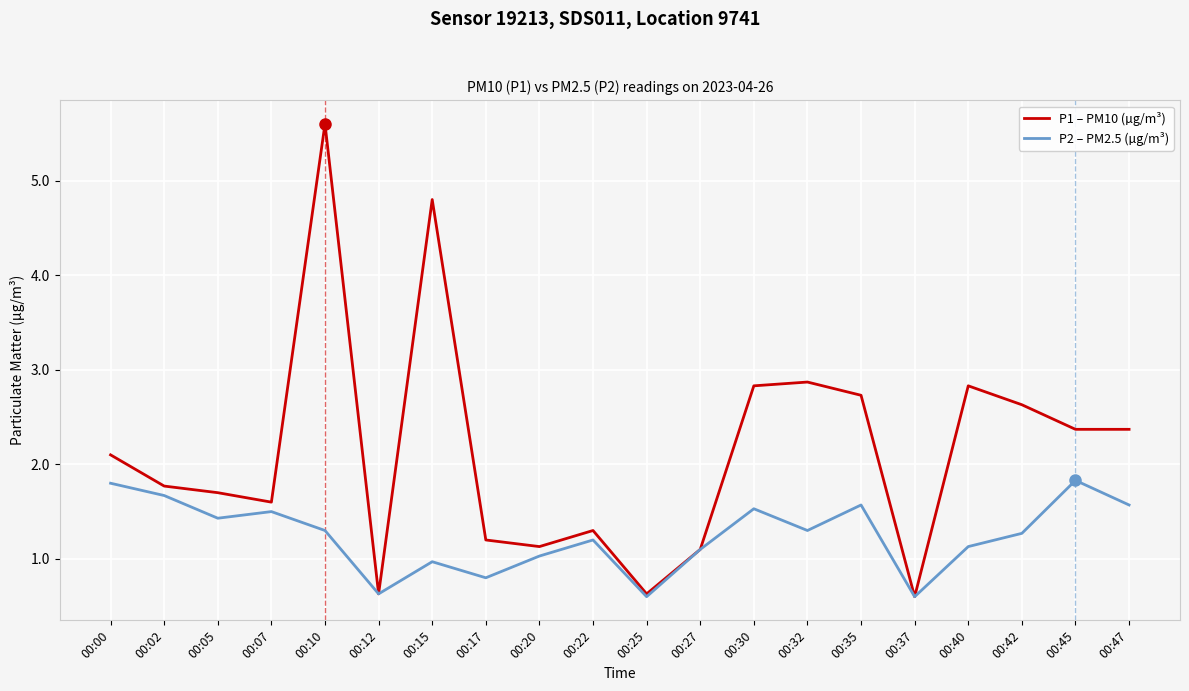

List the series in order of their peak value, lowest first.

P2 – PM2.5 (µg/m³), P1 – PM10 (µg/m³)